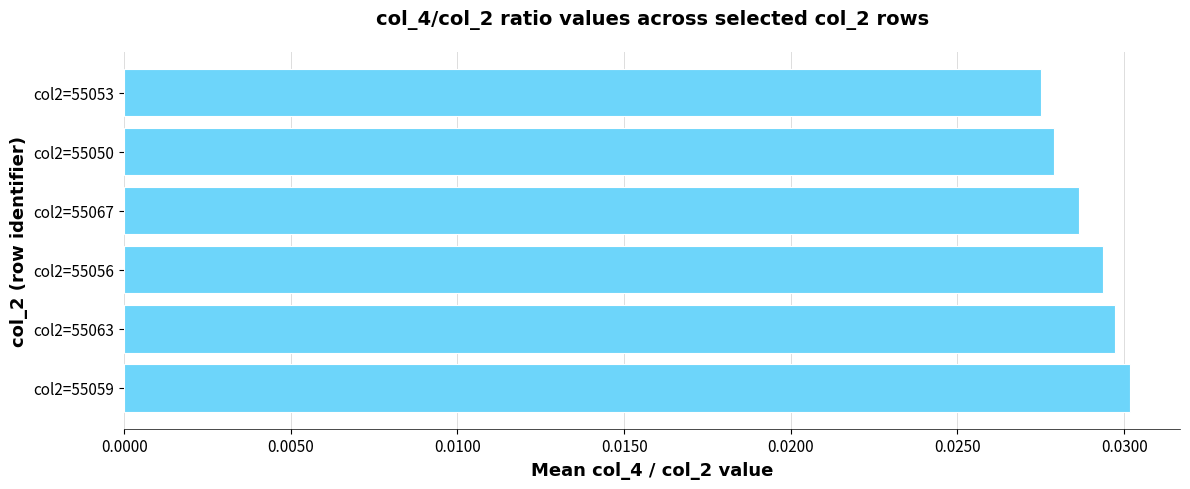

Which has a higher value, col2=55067 or col2=55063?

col2=55063